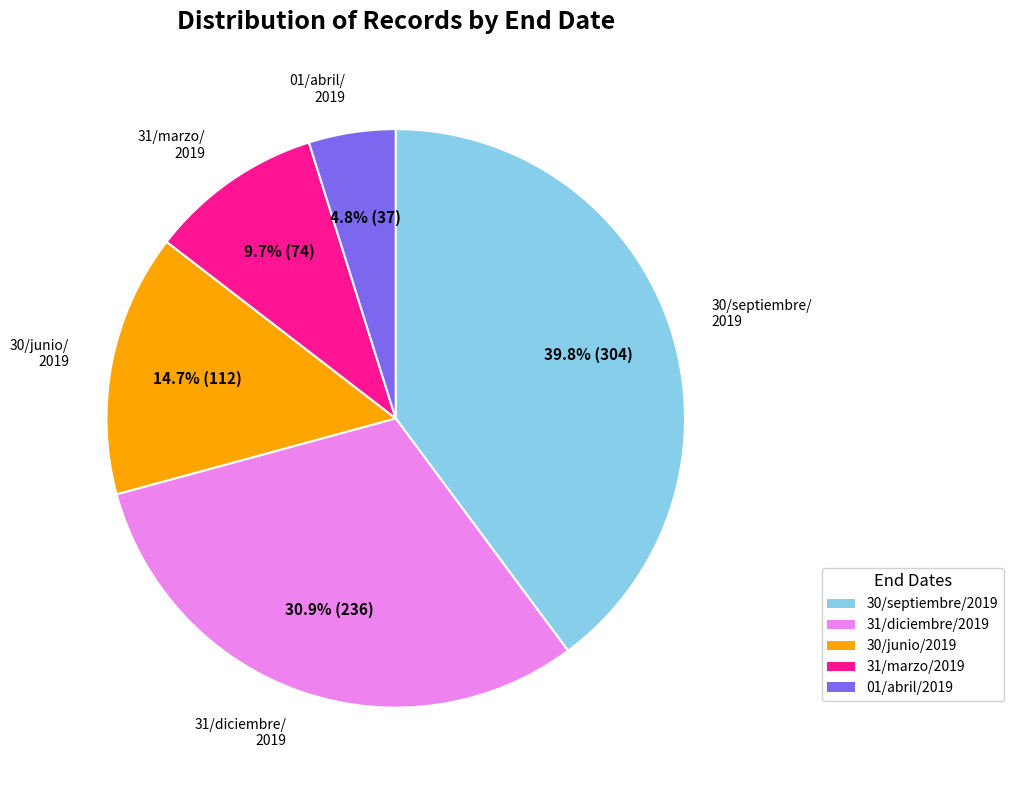

How many slices are in this pie chart?

5